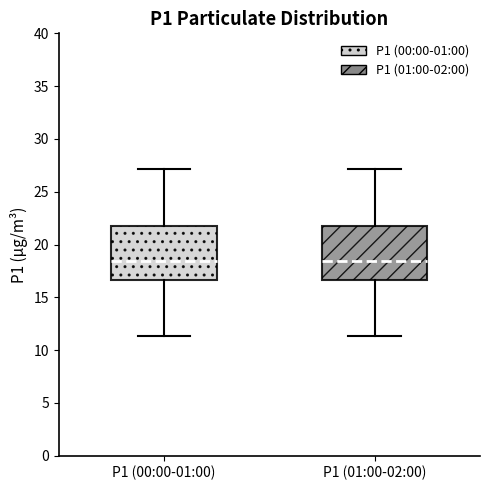

Reading left to right, read every box against the y-axis: the position of its median line, the range the box covers, and the ends of its whiskers. The values are not printed on the chart, so give them approximately, as read against the axis.

P1 (00:00-01:00): median 18.5, box 16.5 to 22.0, whiskers 11.5 to 27.0
P1 (01:00-02:00): median 18.5, box 16.5 to 22.0, whiskers 11.5 to 27.0